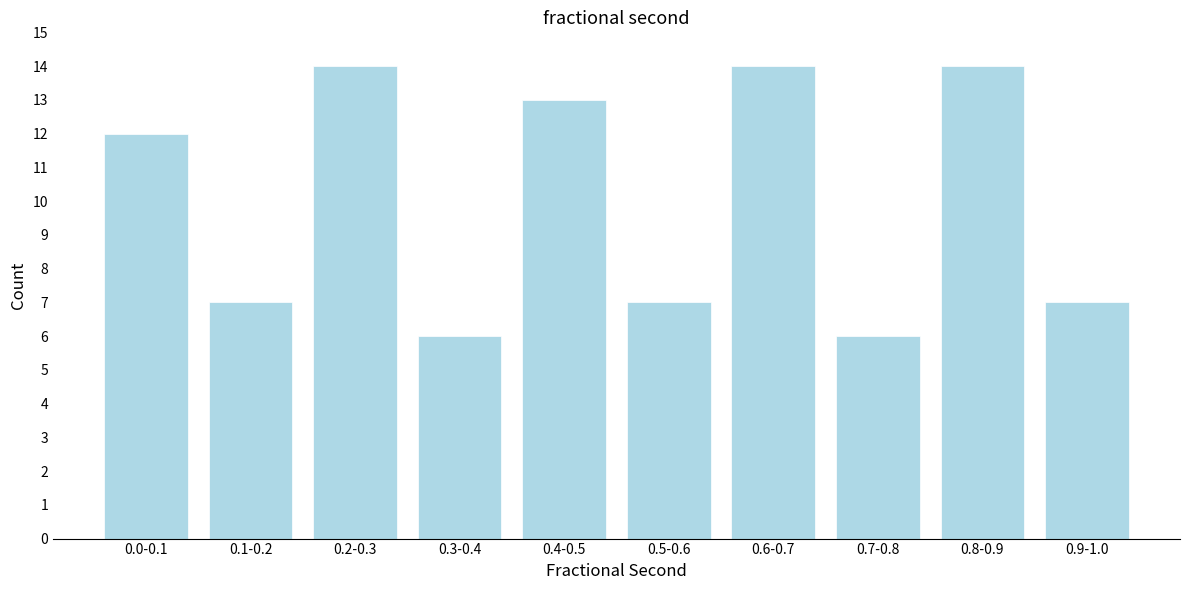

Reading right to left, extract all data points from this chart.

0.9-1.0=7	0.8-0.9=14	0.7-0.8=6	0.6-0.7=14	0.5-0.6=7	0.4-0.5=13	0.3-0.4=6	0.2-0.3=14	0.1-0.2=7	0.0-0.1=12